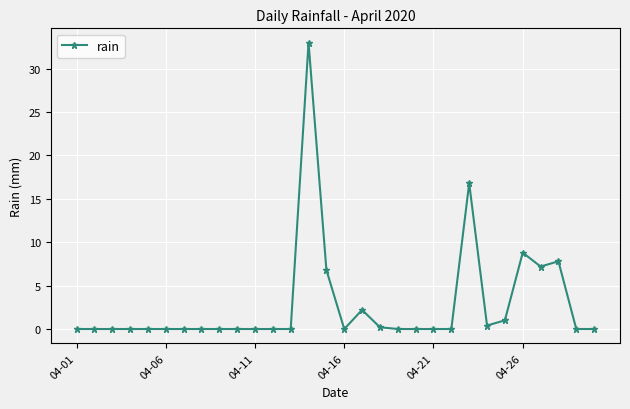

What is the maximum value shown in the chart?

33.0